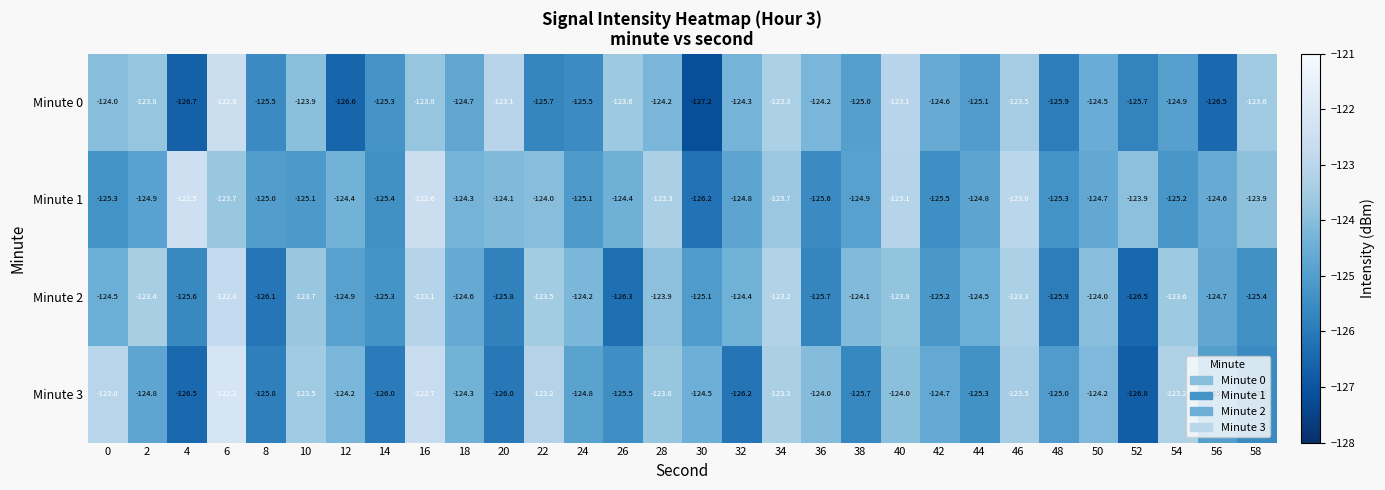

What is the spread (max minus min) of values at 18?

0.4